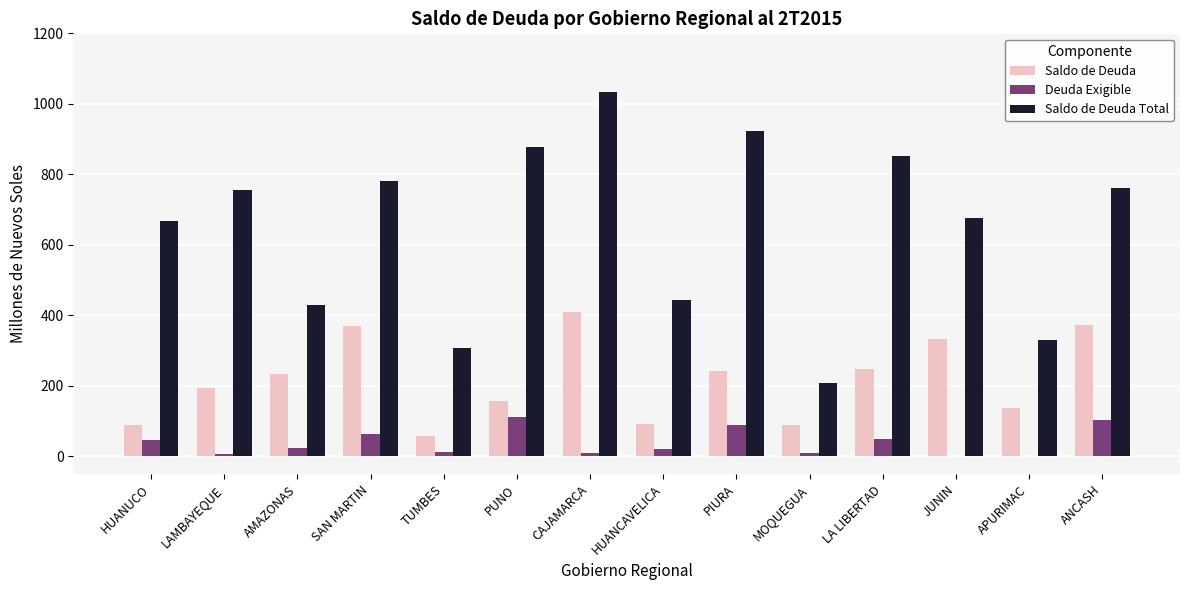

Read the Saldo de Deuda value at APURIMAC.

137.1